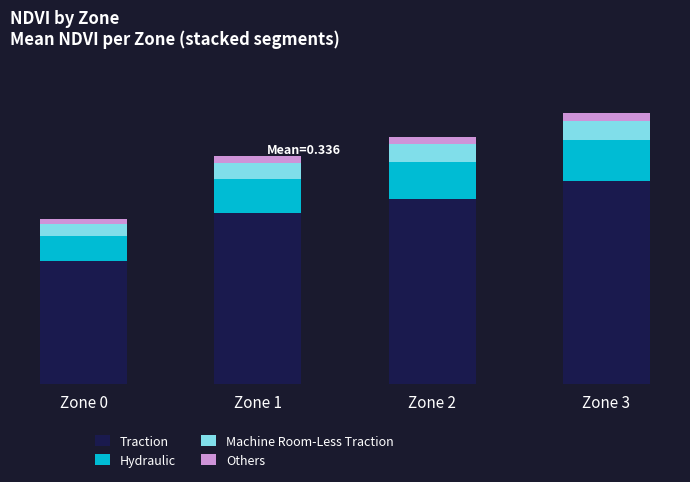

At Zone 3, list the series in order from largest to smallest.

Traction, Hydraulic, Machine Room-Less Traction, Others